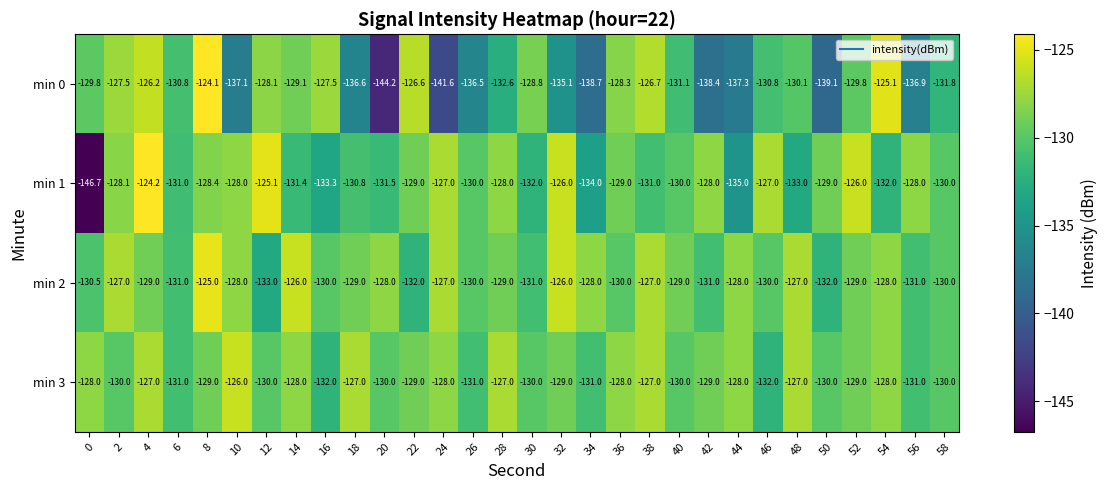

At which category is the sum across all series the highest?

4